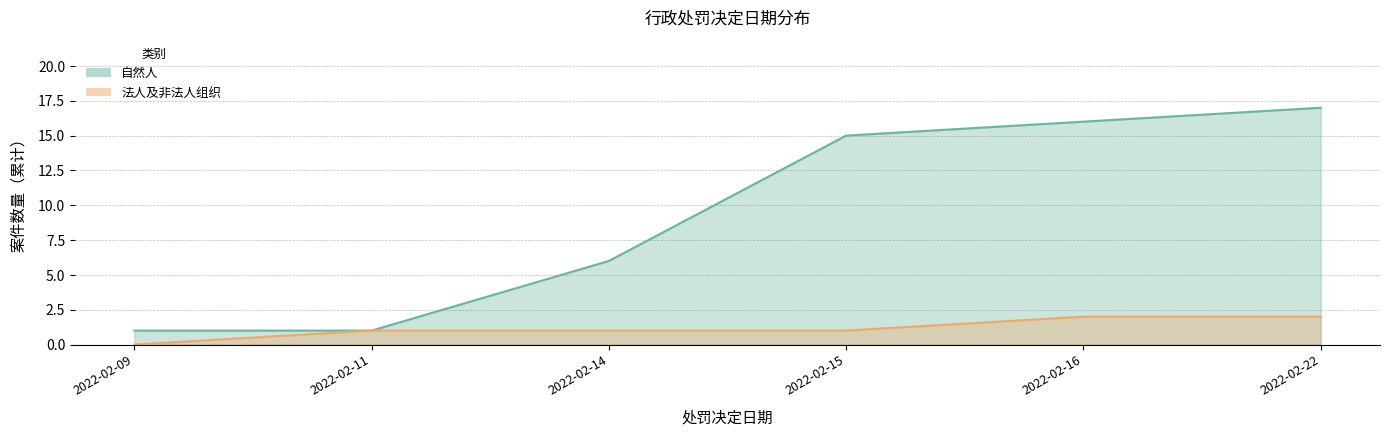

True or false: 法人及非法人组织 and 自然人 cross at least once.

False